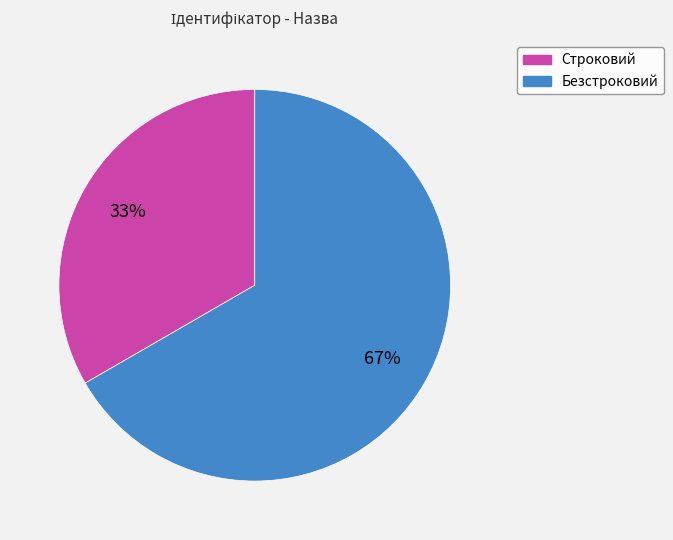

How many segments does this pie chart have?

2